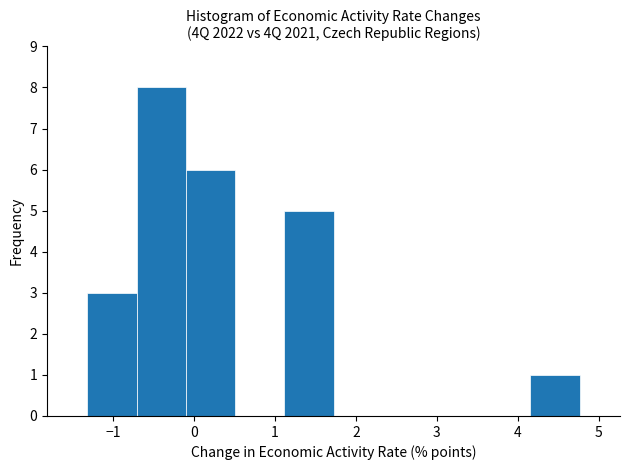

Reading left to right, transcribe this chart: for each bar, give the range it covers on the x-axis and its height. Neither the bar edges nor the heights are printed on the chart, so give them approximately, as read against the axes.

-1.3 to -0.7: 3
-0.7 to -0.1: 8
-0.1 to 0.5: 6
0.5 to 1.1: 0
1.1 to 1.7: 5
1.7 to 2.3: 0
2.3 to 2.9: 0
2.9 to 3.5: 0
3.5 to 4.2: 0
4.2 to 4.8: 1